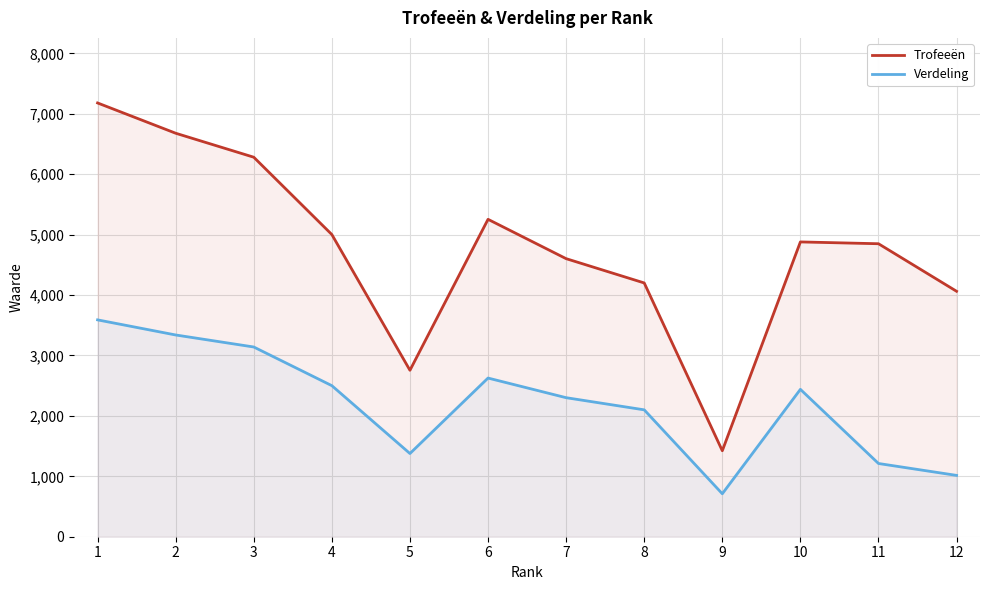

At which label does Verdeling reach its minimum?

9